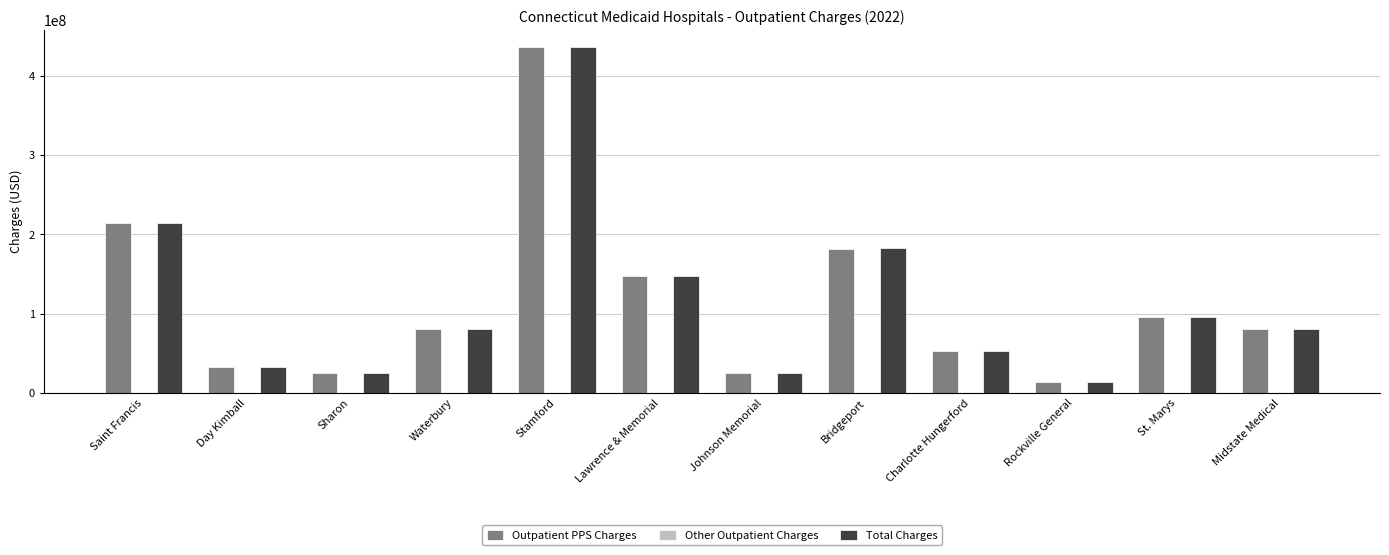

Which series changed the most between Rockville General and Midstate Medical?

Total Charges